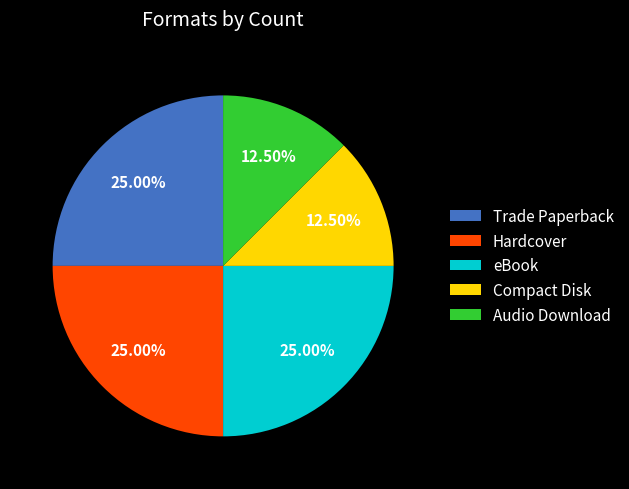

Between Audio Download and eBook, which is larger?

eBook